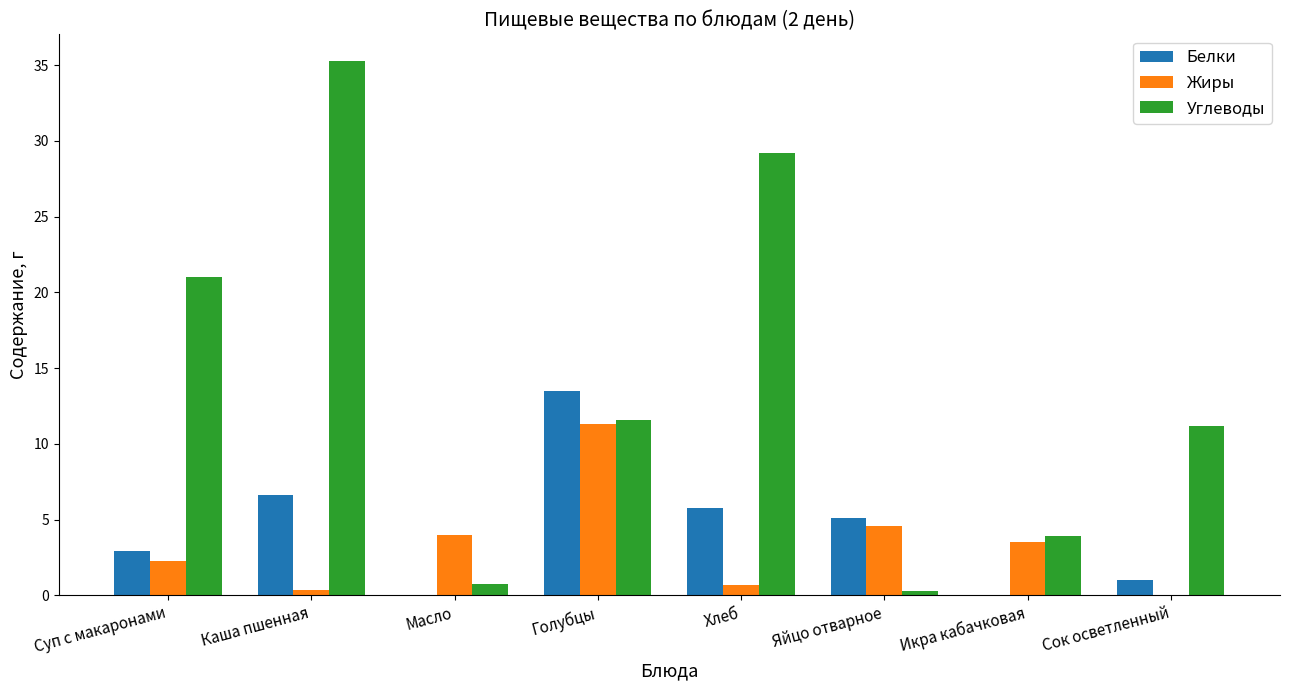

The Белки series shows 8.9 at Яйцо отварное. True or false?

False